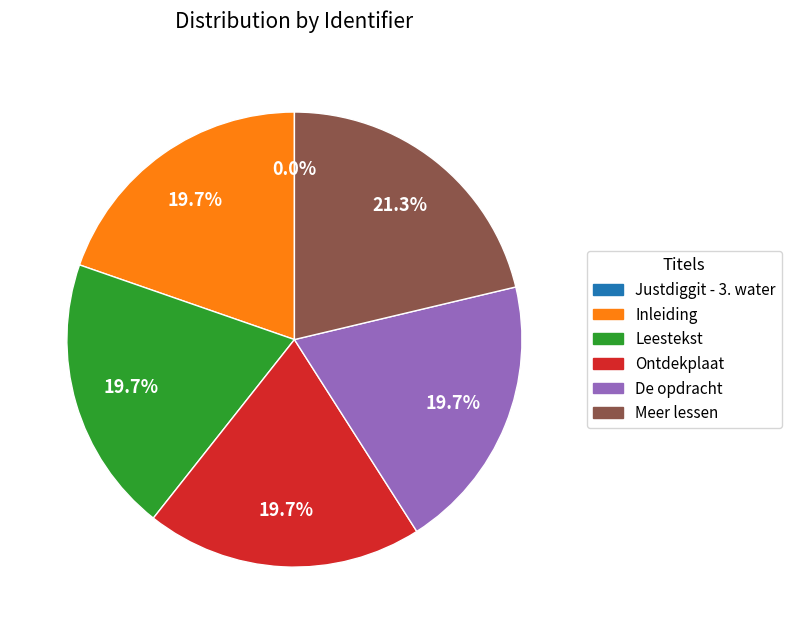

Is Leestekst the majority of the pie?

No